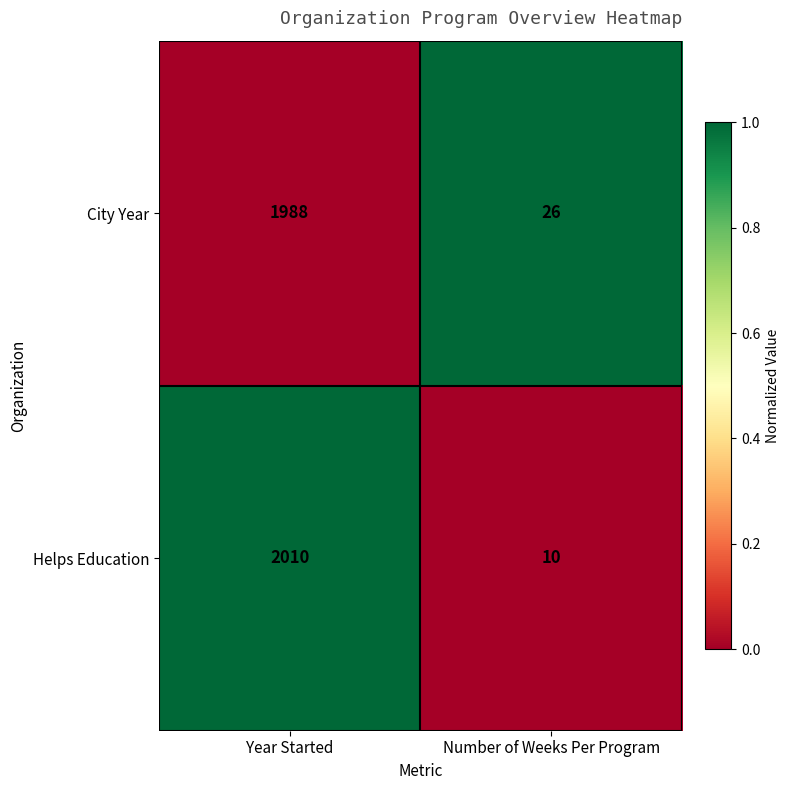

What is the difference between the highest and lowest values at Number of Weeks Per Program?

16